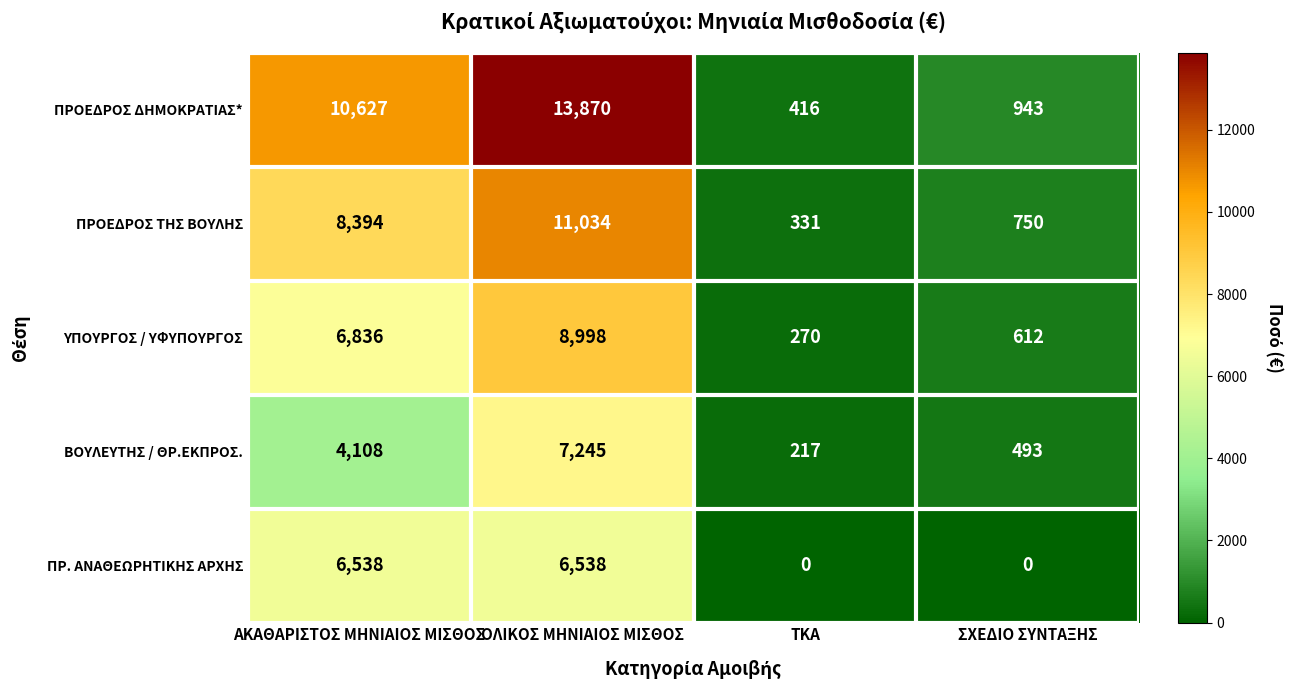

At how many categories does at least one series exceed 10178?

2